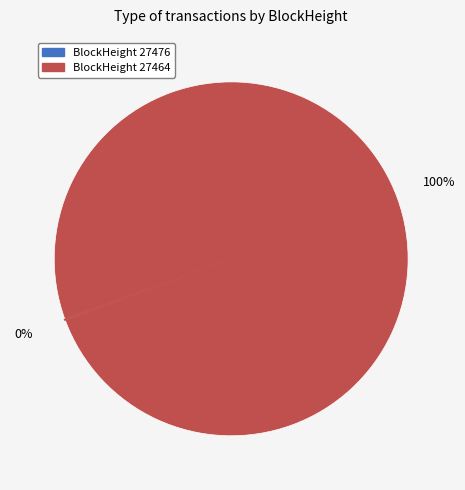

To the nearest percent, what is the difference between the largest and smallest slice percentages?

100%